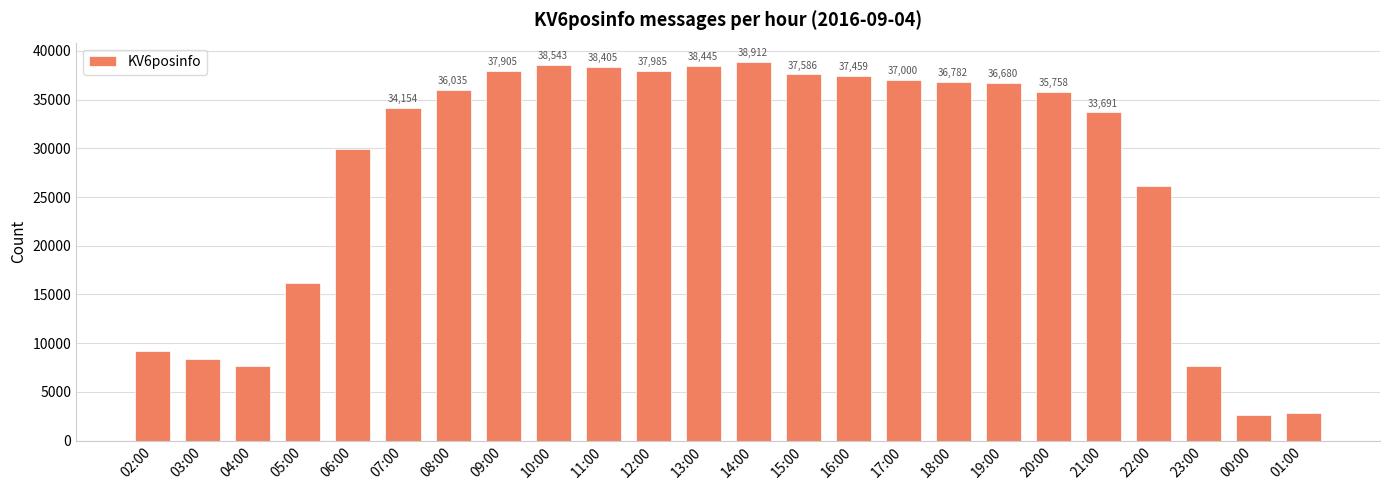

The value at 21:00 is 22356. True or false?

False